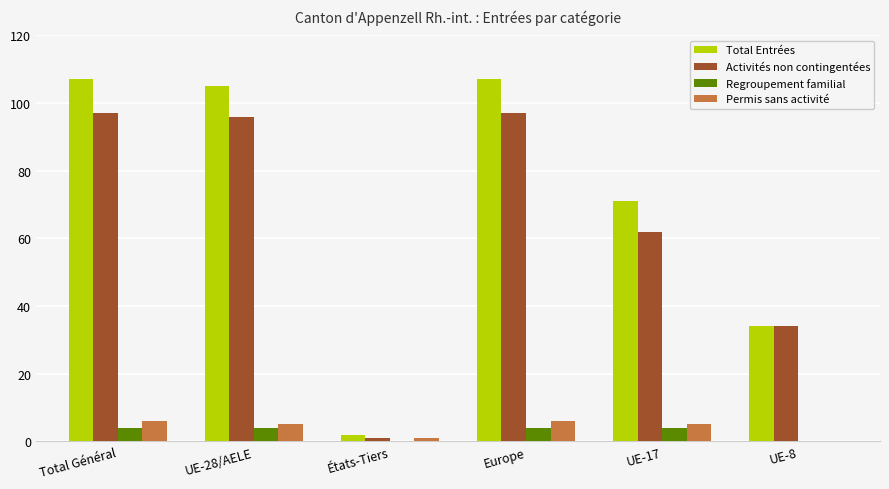

What is the sum of all Permis sans activité values?

23